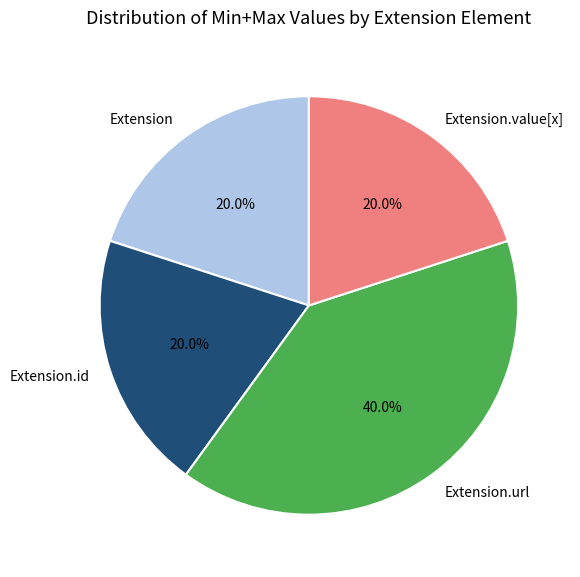

Approximately how many times larger is the value at Extension.id compared to Extension.value[x]?

1.0